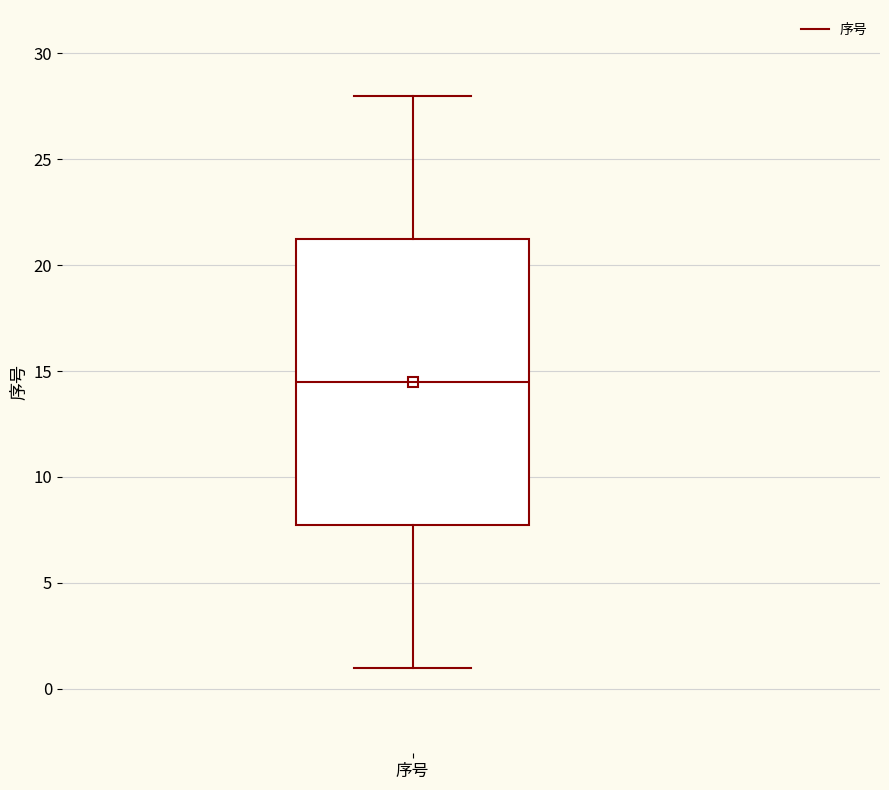

Transcribe this box plot: give where the median line is, the range the box spans, and where the two whiskers end, as read against the y-axis. The values are not printed on the chart, so give them approximately, as read against the axis.

median 14.5, box 8.0 to 21.5, whiskers 1.0 to 28.0